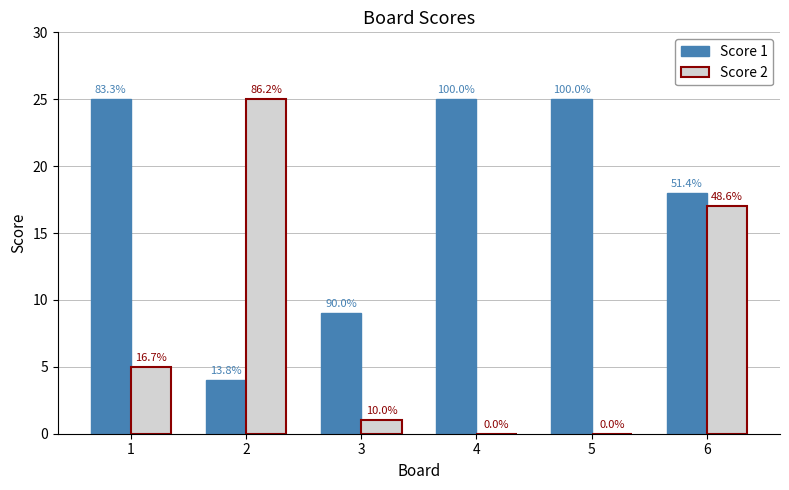

How many groups of bars are there?

6